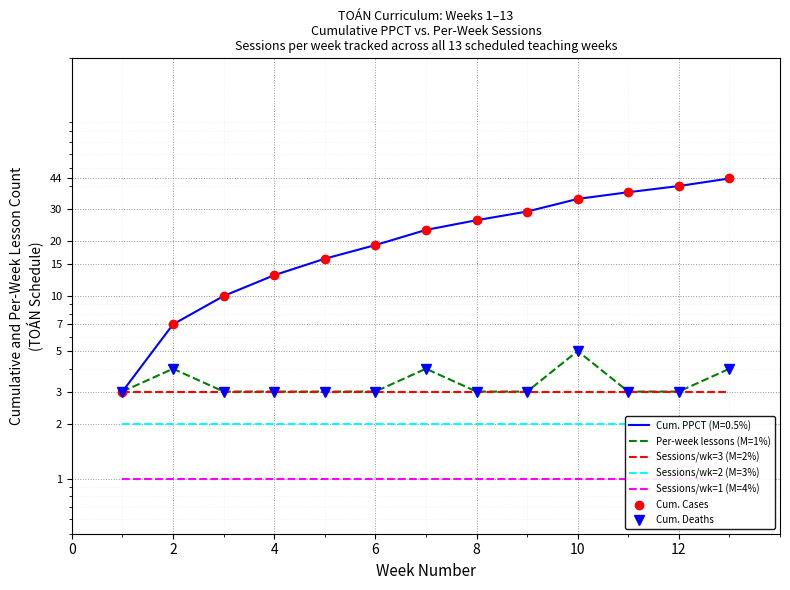

True or false: Per-week lessons (M=1%) and Sessions/wk=2 (M=3%) intersect in this chart.

False